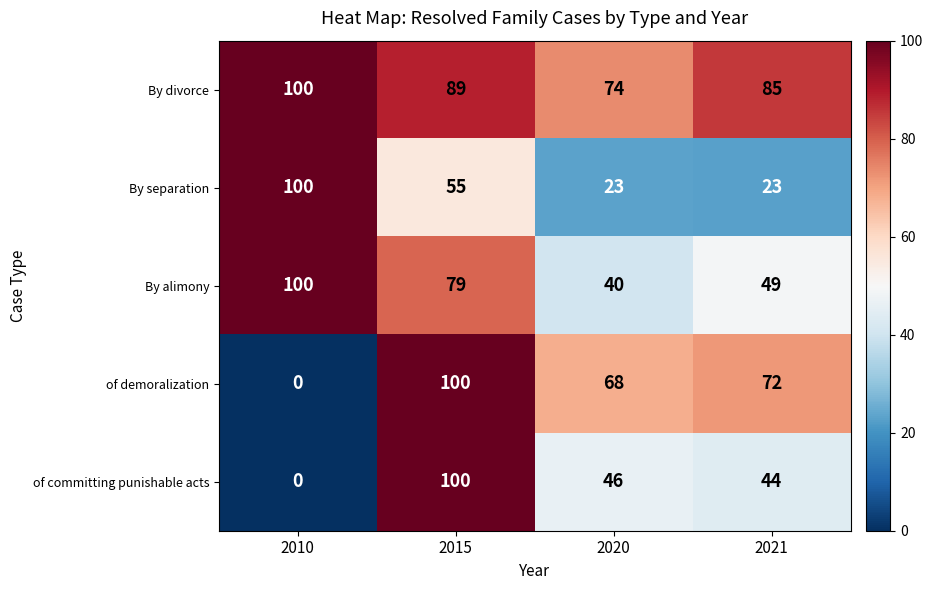

What is the sum of the of committing punishable acts values at 2021 and 2010?

44